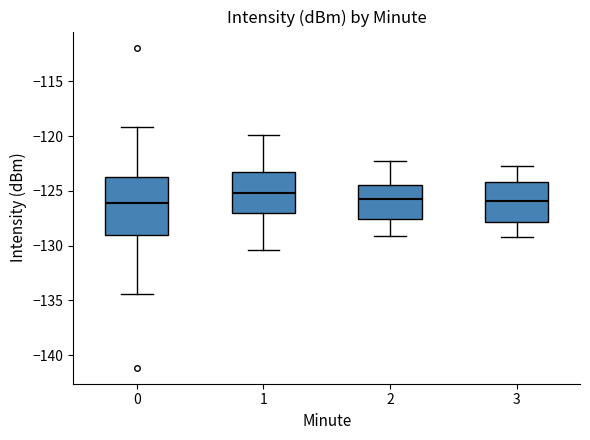

Where does the lower whisker of the box at x = 2 end on the y-axis? The values are not printed on the chart, so give them approximately, as read against the axis.

-129.0